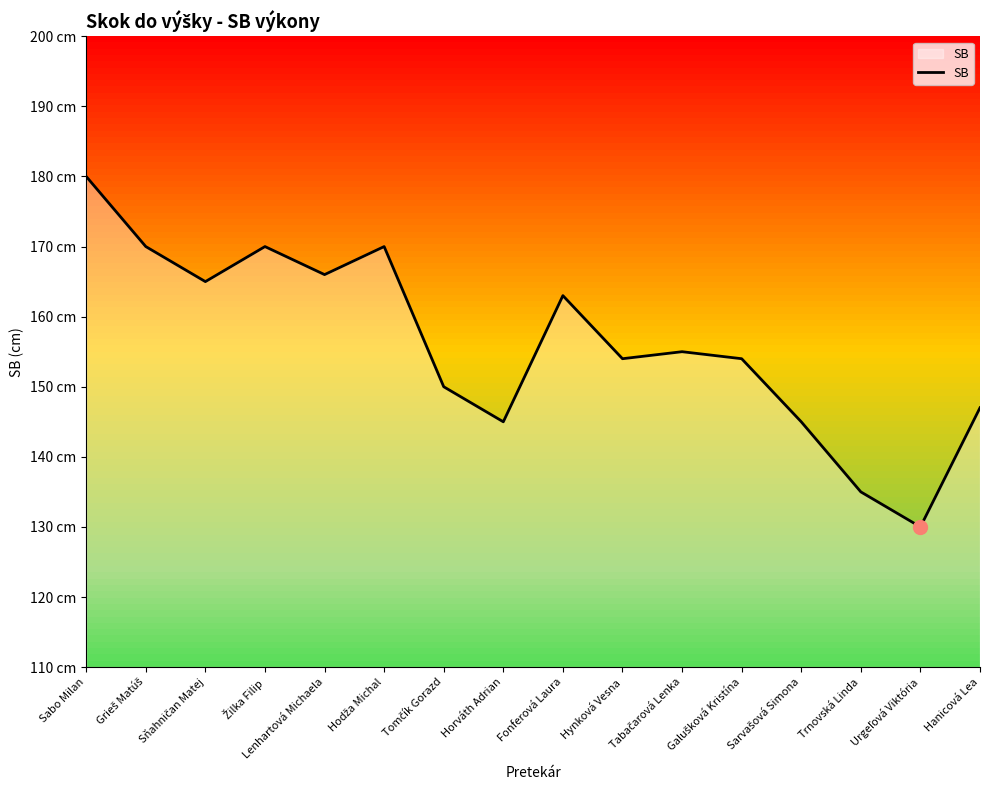

What is the change in value from Horváth Adrian to Tabačarová Lenka?

+10